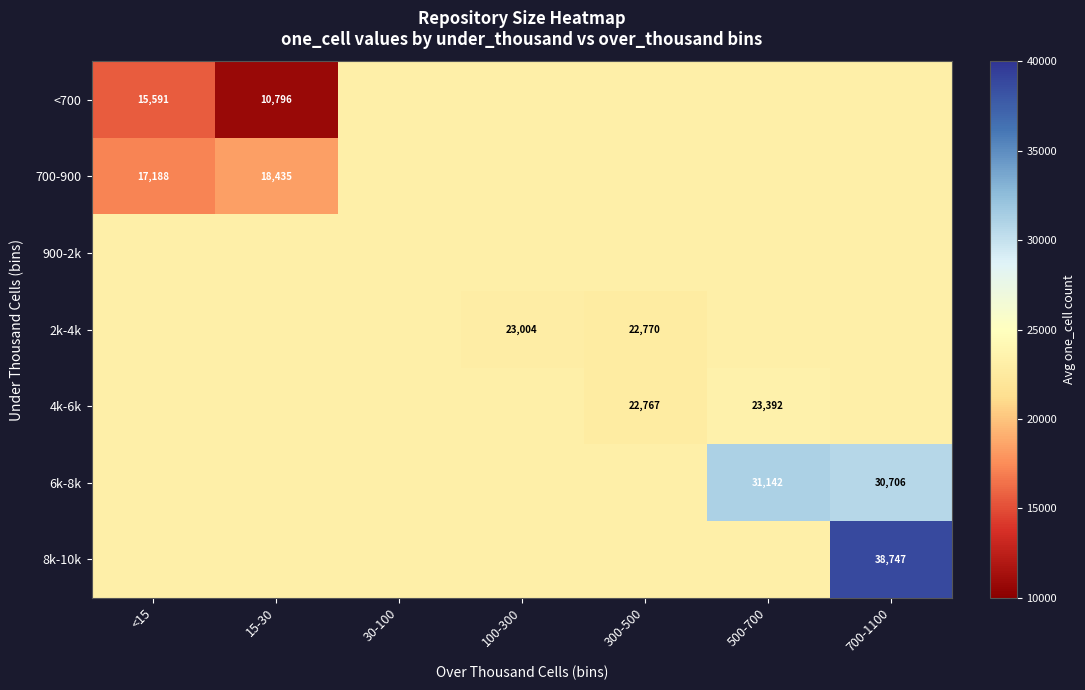

What value does the 900-2k series have at 300-500?

23140.3